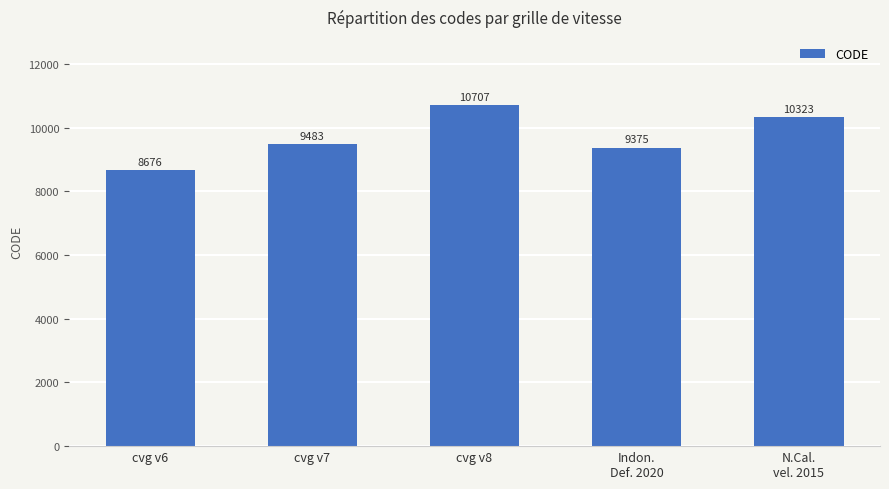

Which category has the lowest value across all series?

cvg v6